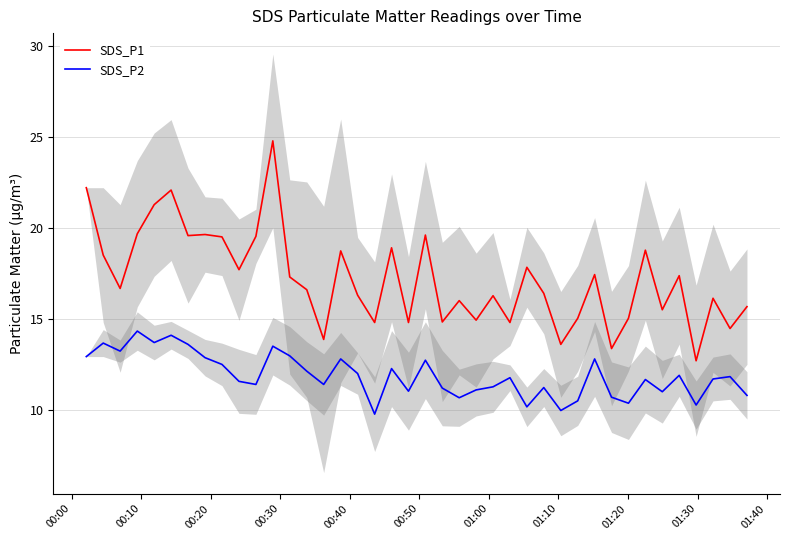

Reading right to left, what are all the values shown in this chart?

SDS_P1: 15.7	14.5	16.1	12.7	17.4	15.5	18.8	15.0	13.4	17.4	15.0	13.6	16.4	17.8	14.8	16.3	14.9	16.0	14.8	19.6	14.8	18.9	14.8	16.3	18.7	13.9	16.6	17.3	24.8	19.5	17.7	19.5	19.6	19.6	22.1	21.3	19.7	16.7	18.5	22.2
SDS_P2: 10.8	11.8	11.7	10.3	11.9	11.0	11.7	10.4	10.7	12.8	10.5	10.0	11.2	10.2	11.8	11.3	11.1	10.7	11.2	12.7	11.0	12.3	9.8	12.0	12.8	11.4	12.1	13.0	13.5	11.4	11.6	12.5	12.9	13.6	14.1	13.7	14.3	13.2	13.7	12.9